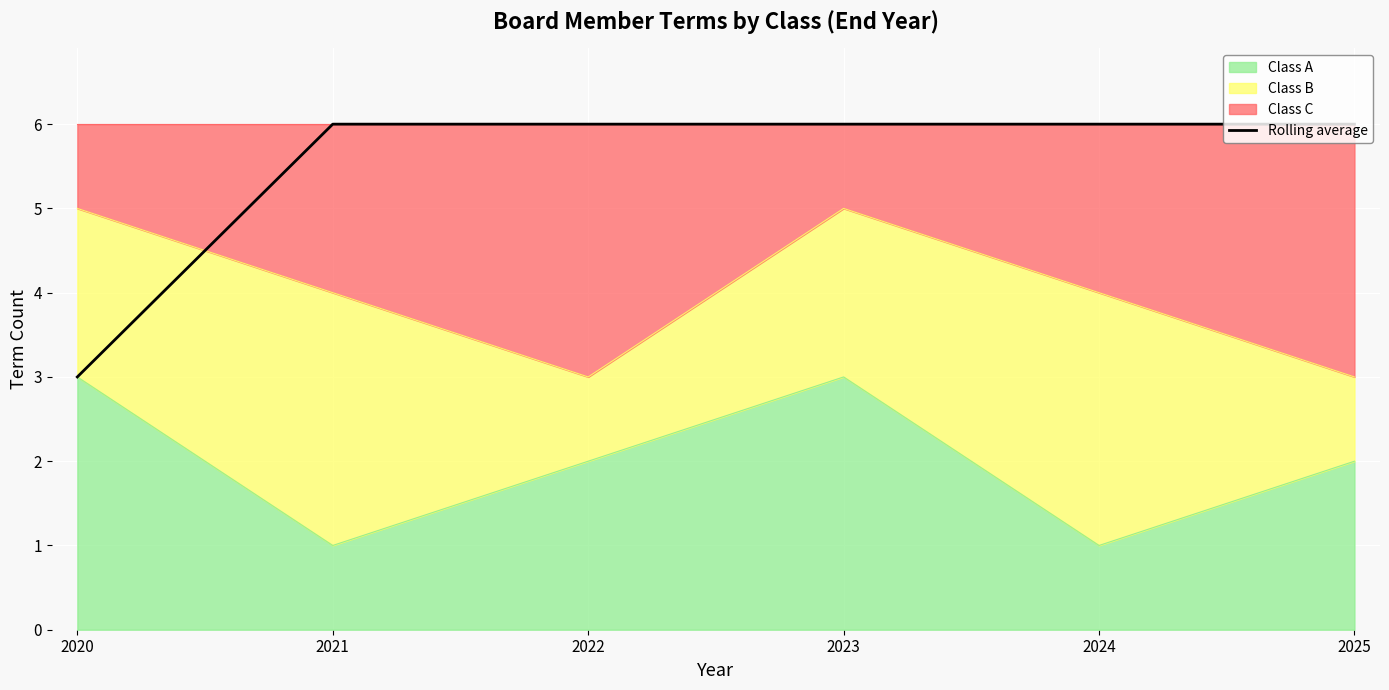

How many data points are less than 6?

1